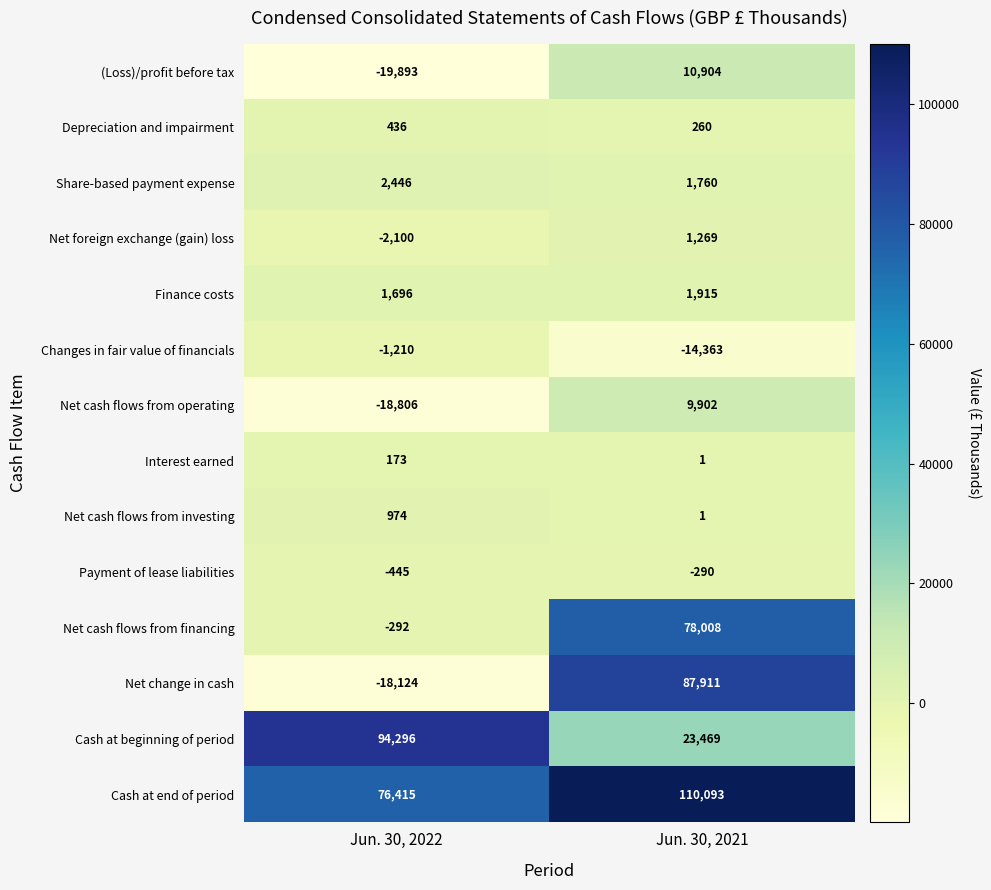

What is the total value across all series at Jun. 30, 2021?

310840